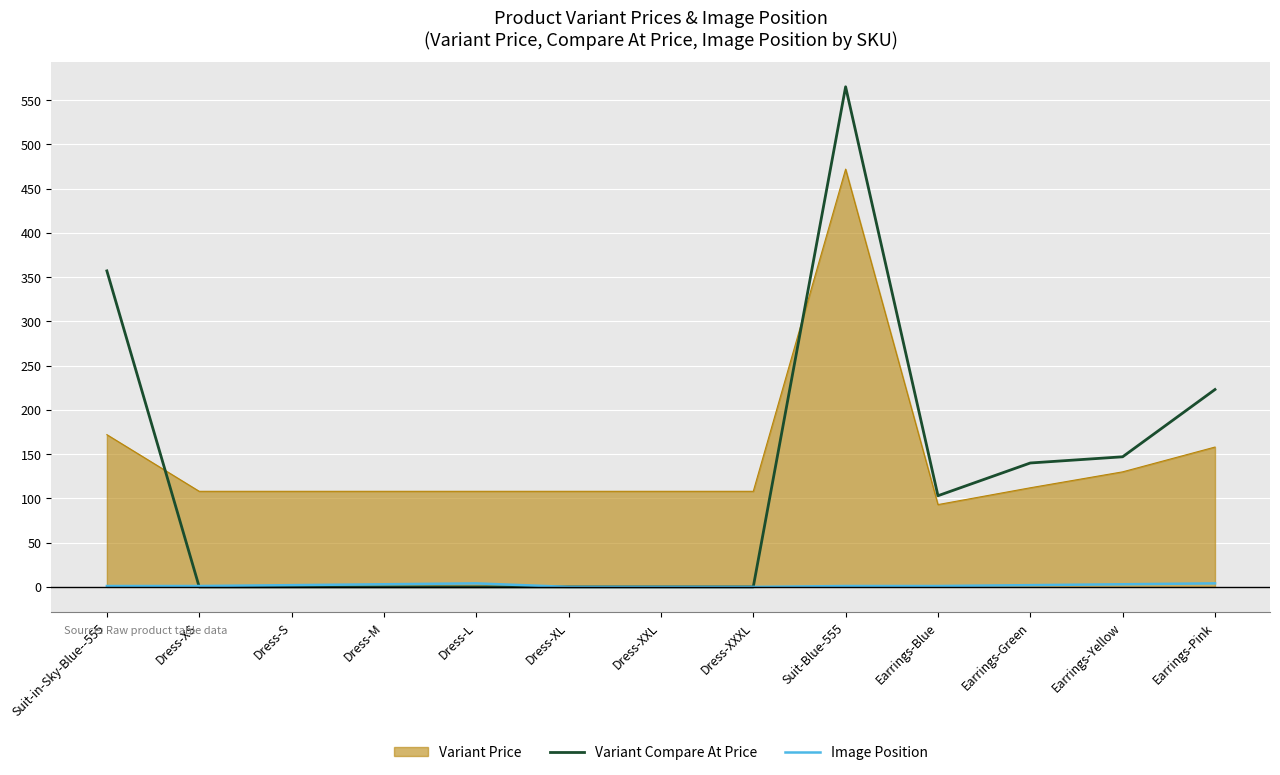

True or false: Variant Price and Image Position intersect in this chart.

False